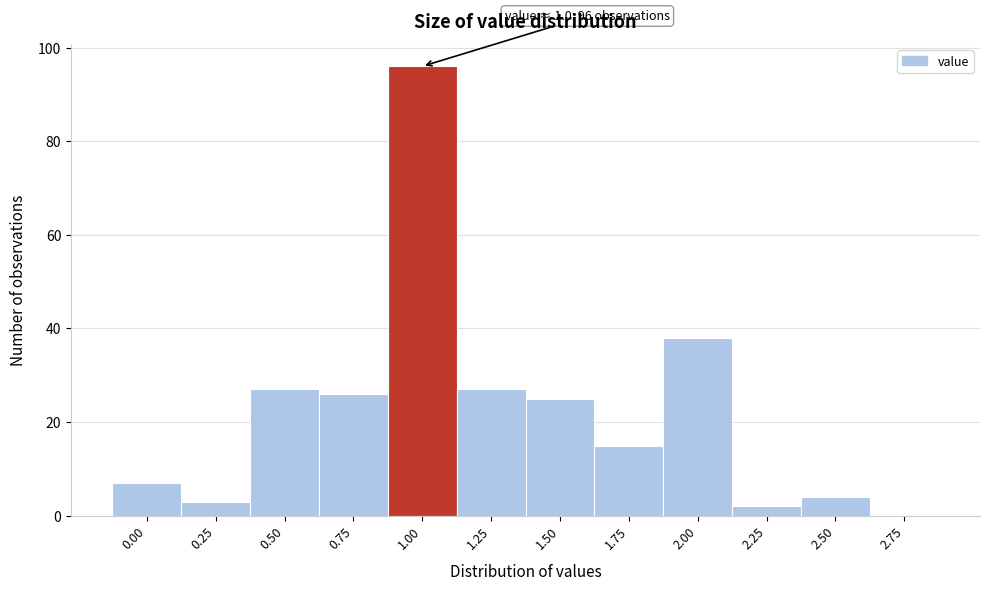

Reading right to left, what are all the values shown in this chart?

2.75=0	2.50=4	2.25=2	2.00=38	1.75=15	1.50=25	1.25=27	1.00=96	0.75=26	0.50=27	0.25=3	0.00=7